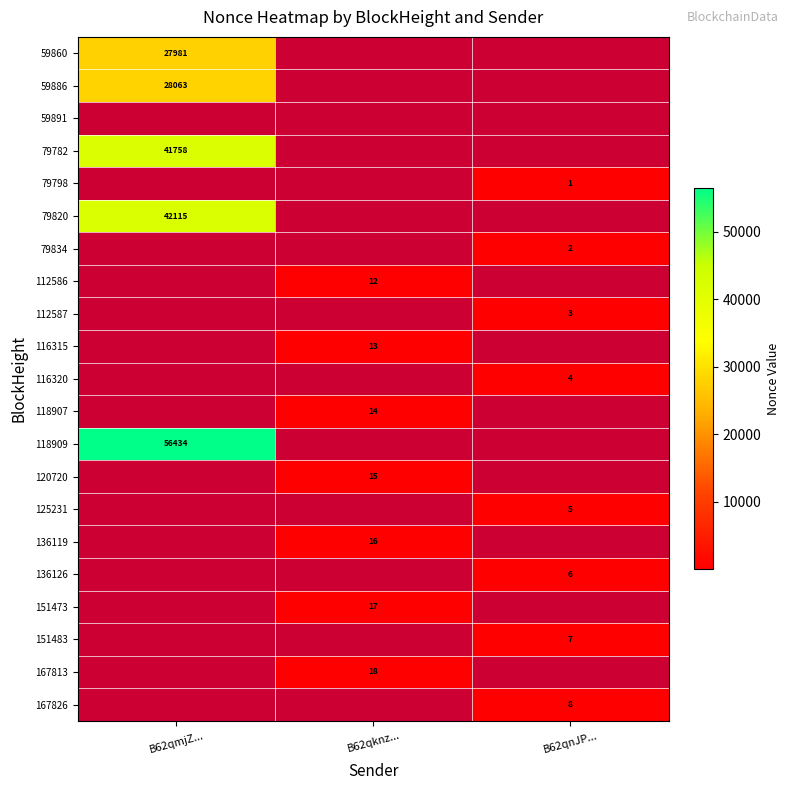

The 79798 series shows 1 at B62qnJP.... True or false?

True